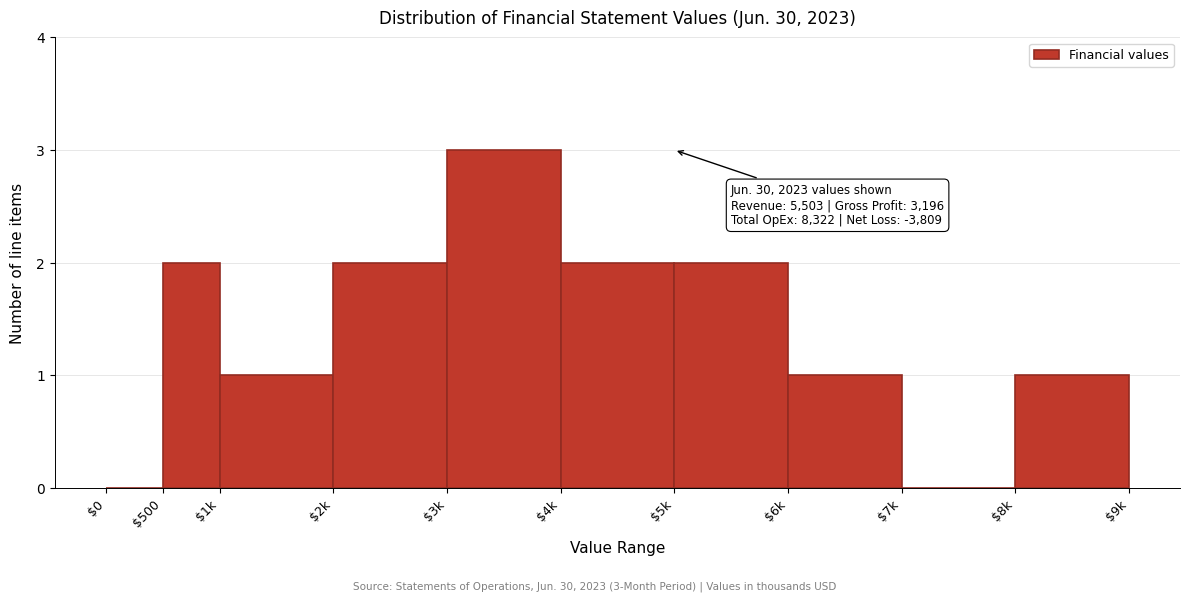

True or false: the data shows 0 at $0.

True